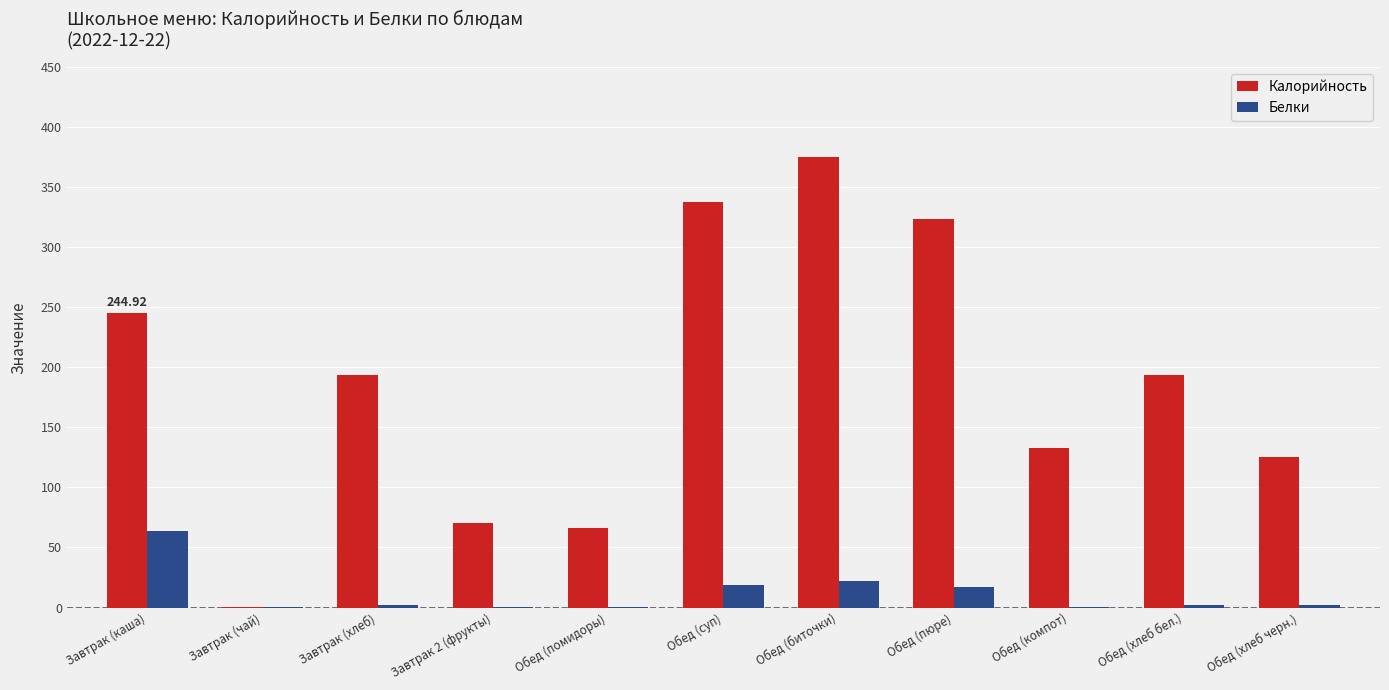

At which category is the sum across all series the highest?

Обед (биточки)